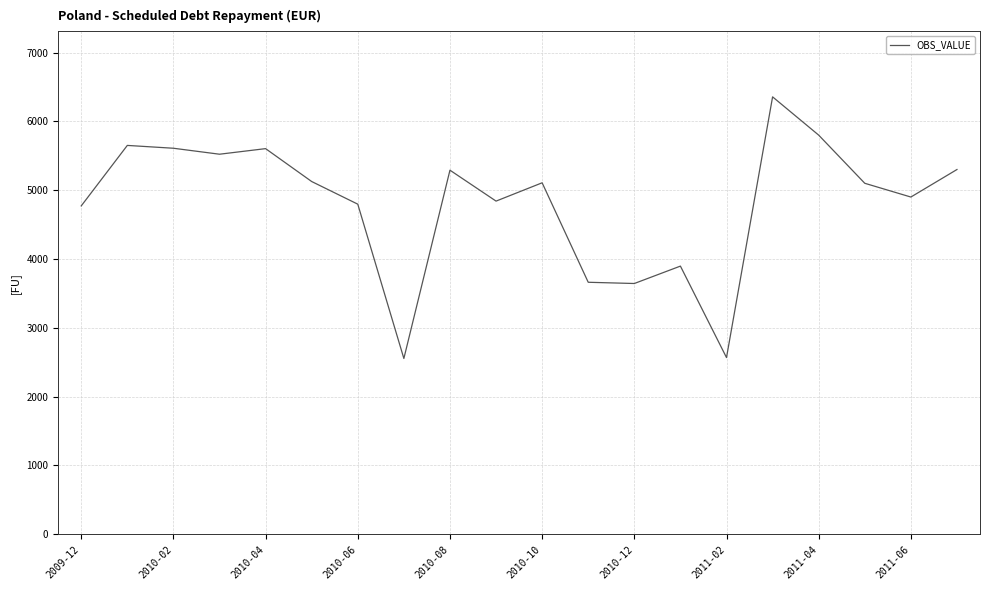

What is the greatest value displayed?

6356.3